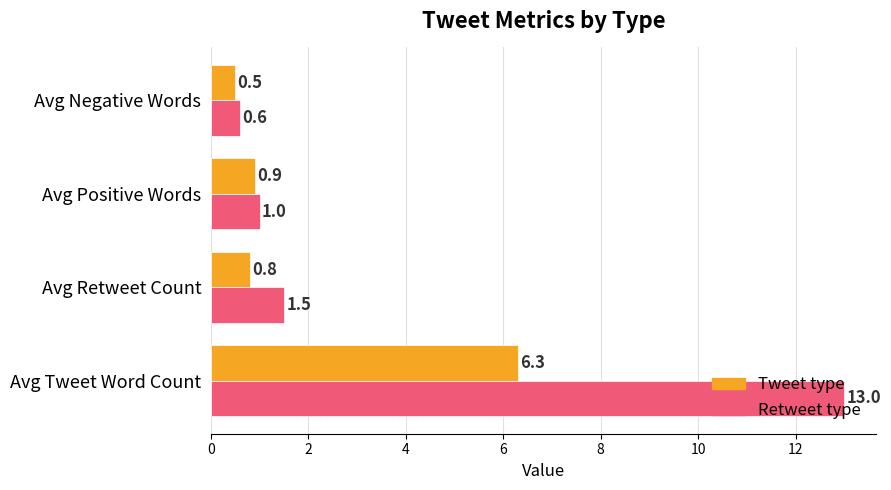

What is the average value of the Retweet type series?

4.0